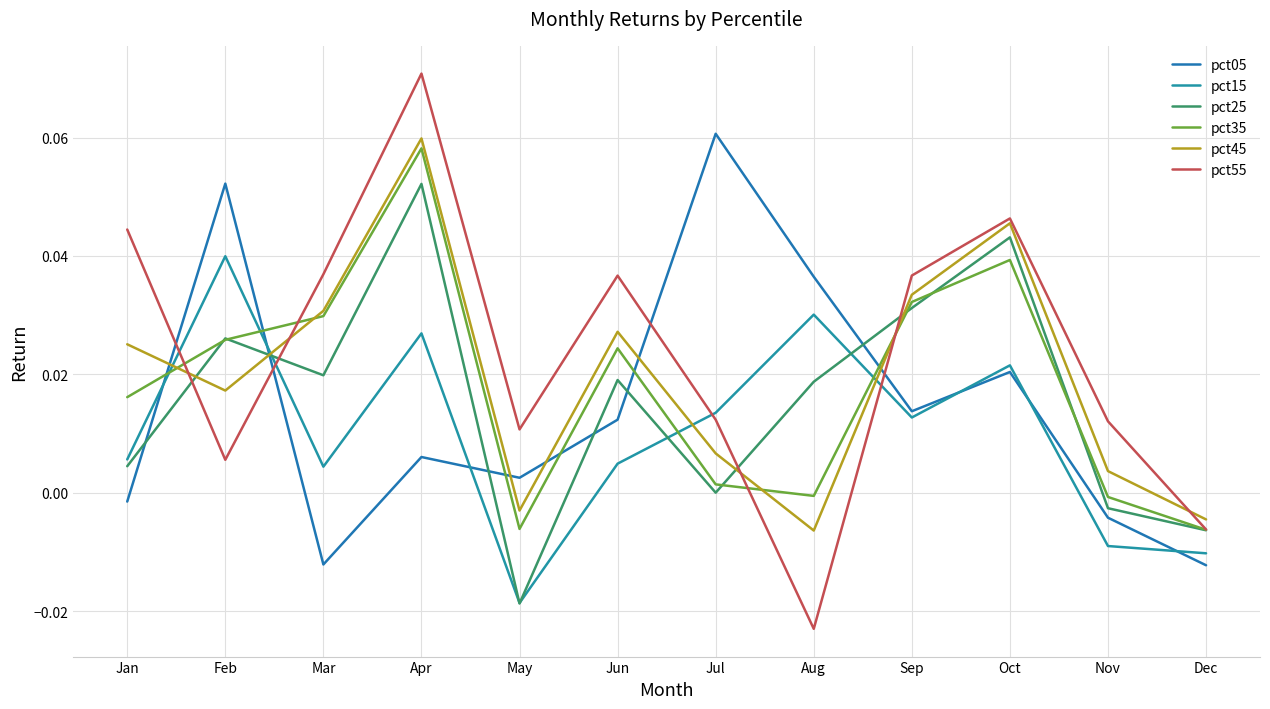

What are all the series names shown in the legend?

pct05, pct15, pct25, pct35, pct45, pct55